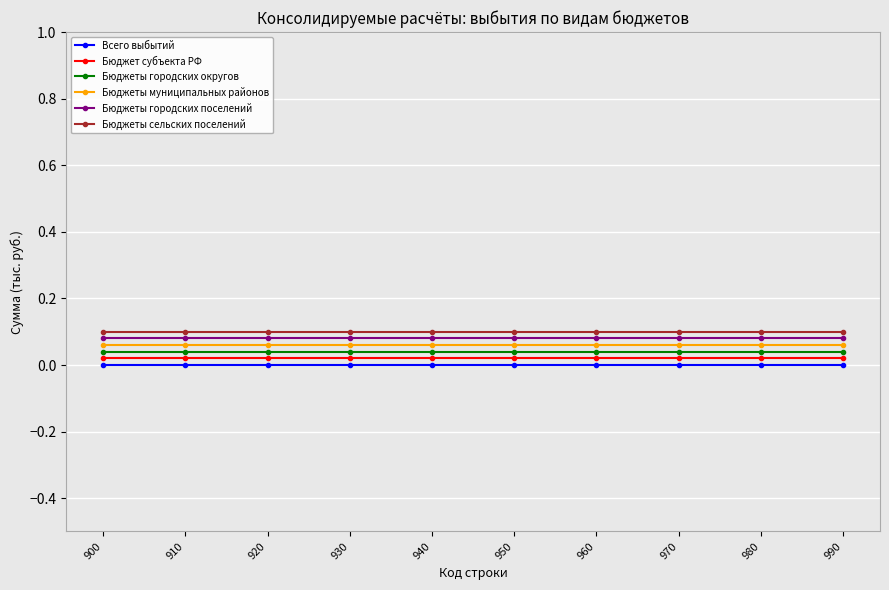

True or false: Бюджет субъекта РФ and Бюджеты сельских поселений intersect in this chart.

False